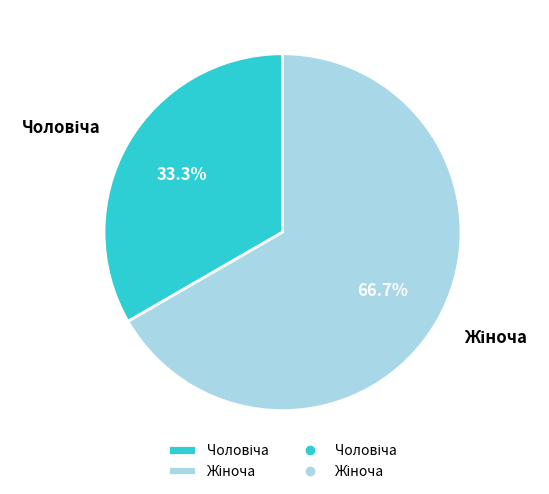

Does any single category account for the majority?

Yes